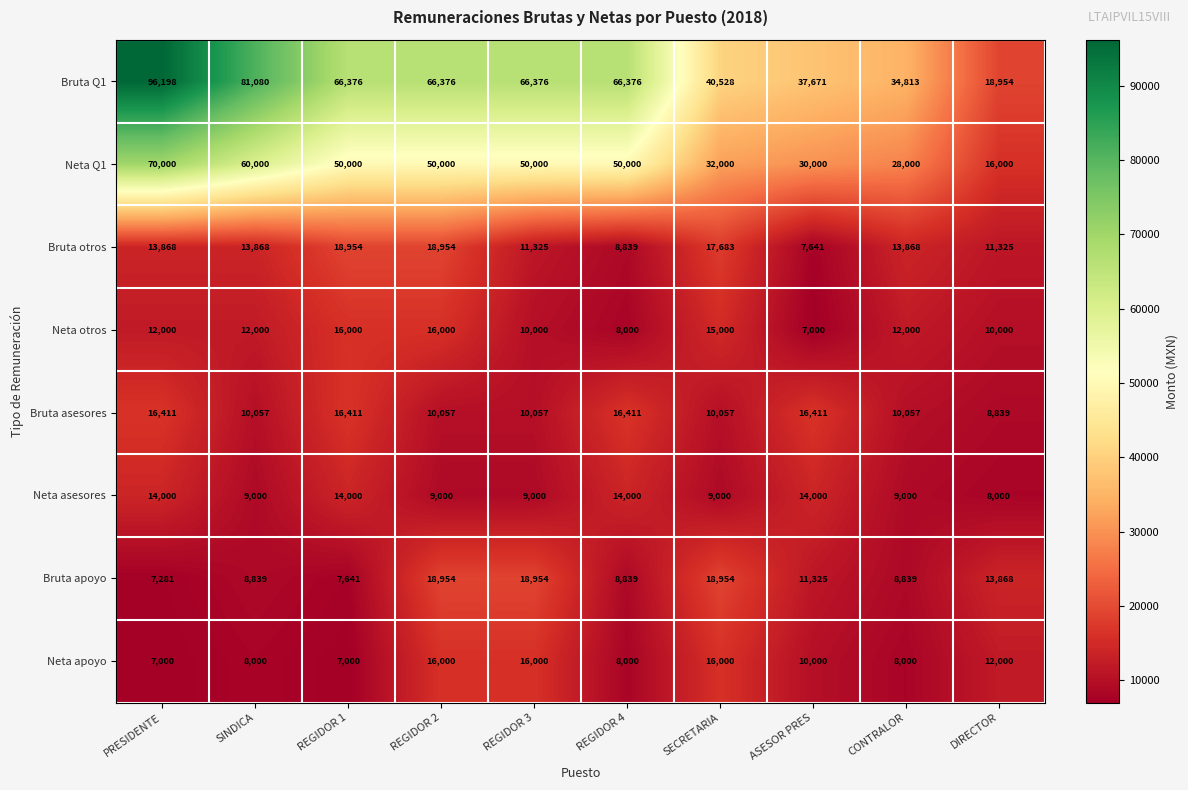

Where does the Bruta Q1 series first go above 66376?

PRESIDENTE